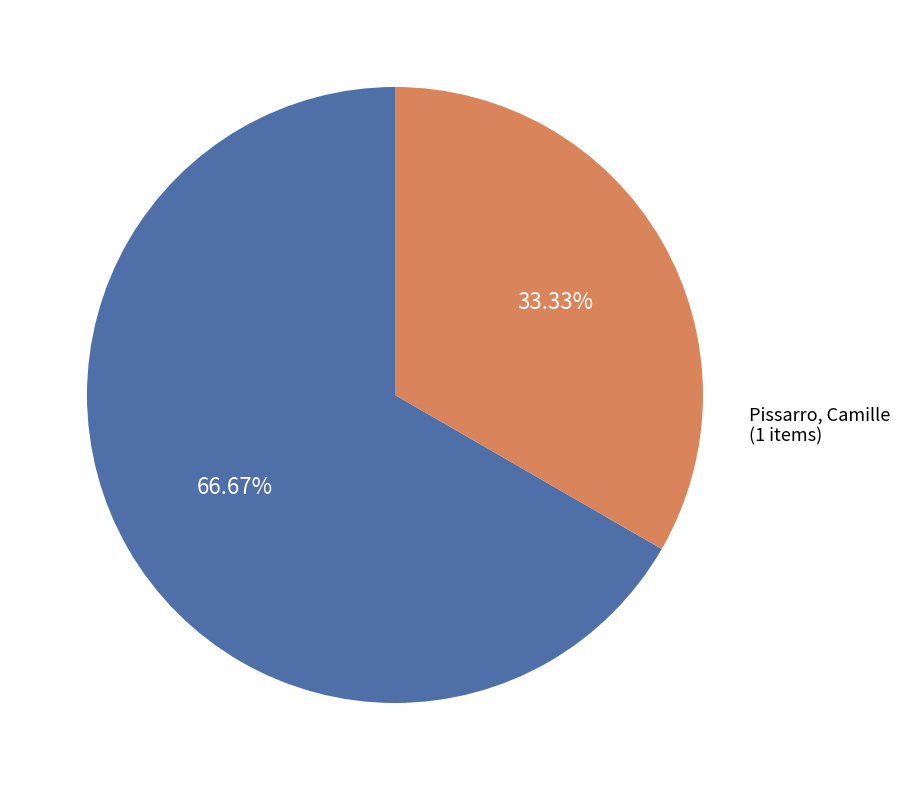

To the nearest percent, what is the average slice percentage?

50%